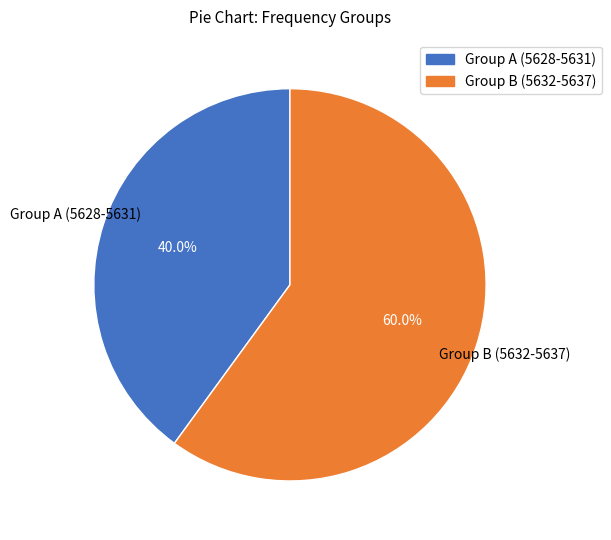

Is there any slice that represents more than half of the pie?

Yes